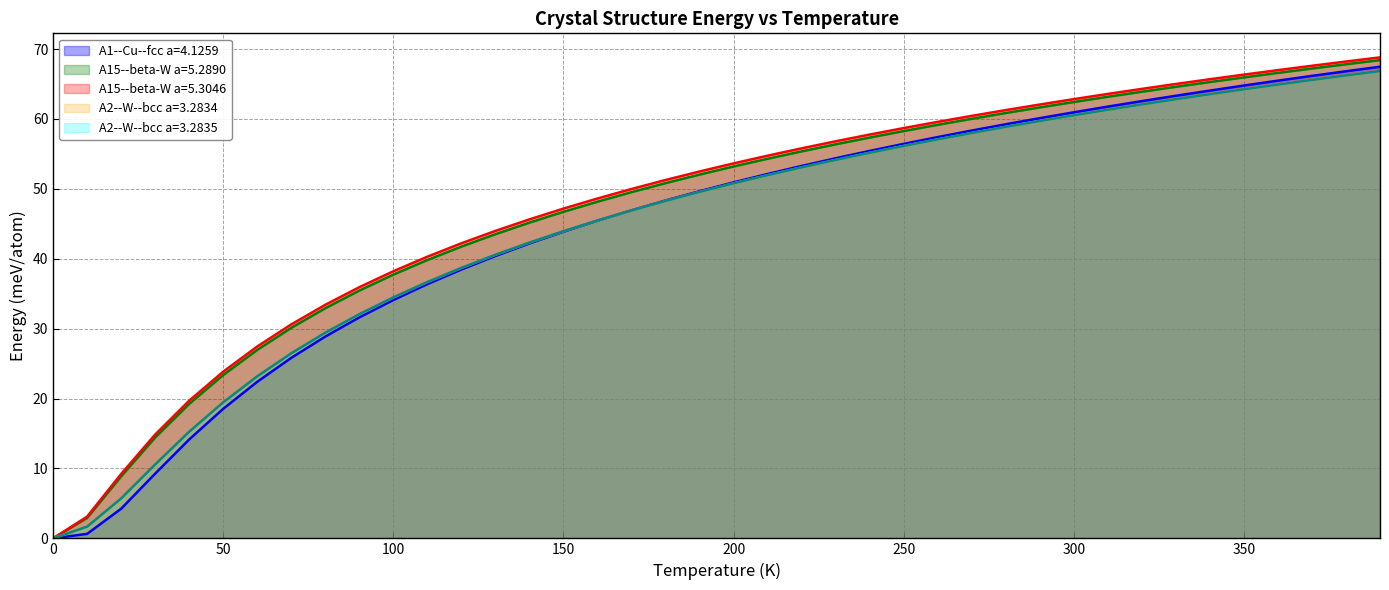

What is the maximum value shown in the chart?

68.8